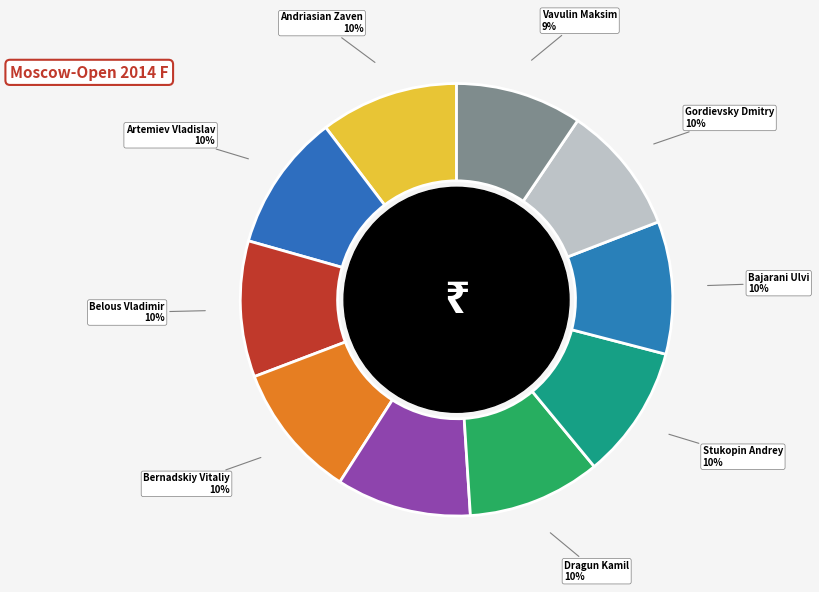

To the nearest percent, what is the difference between the largest and smallest slice percentages?

1%